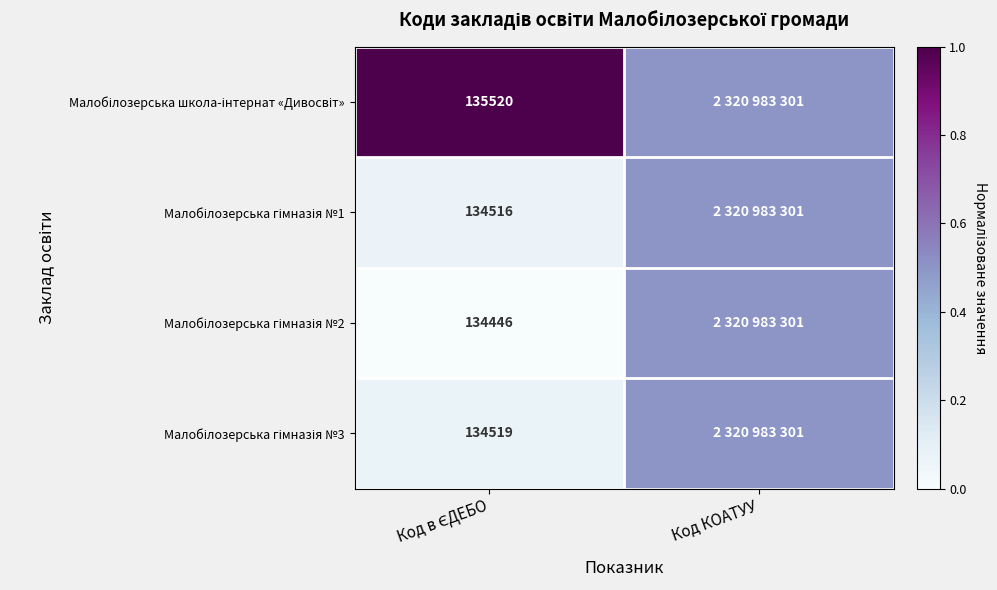

Rank the categories by Малобілозерська гімназія №1 value from lowest to highest.

Код в ЄДЕБО, Код КОАТУУ